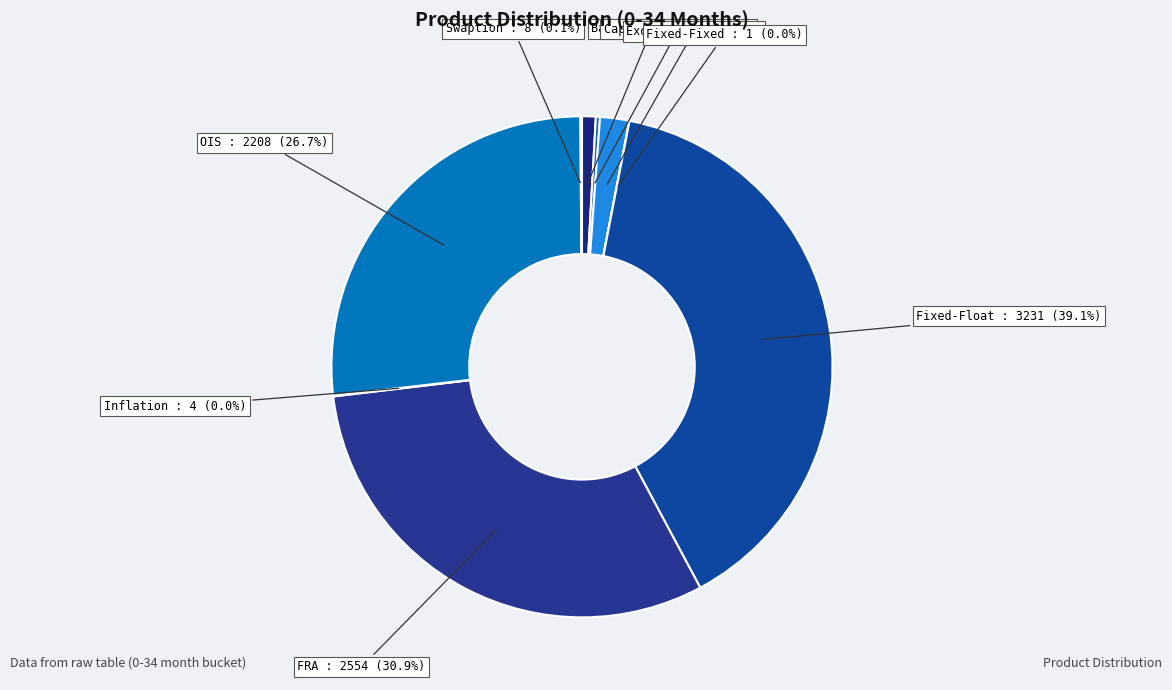

What portion of the pie excludes Basis?

99.1%